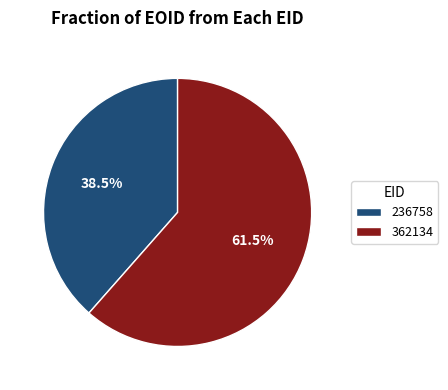

What is the total percentage of 236758 and 362134?

100.0%